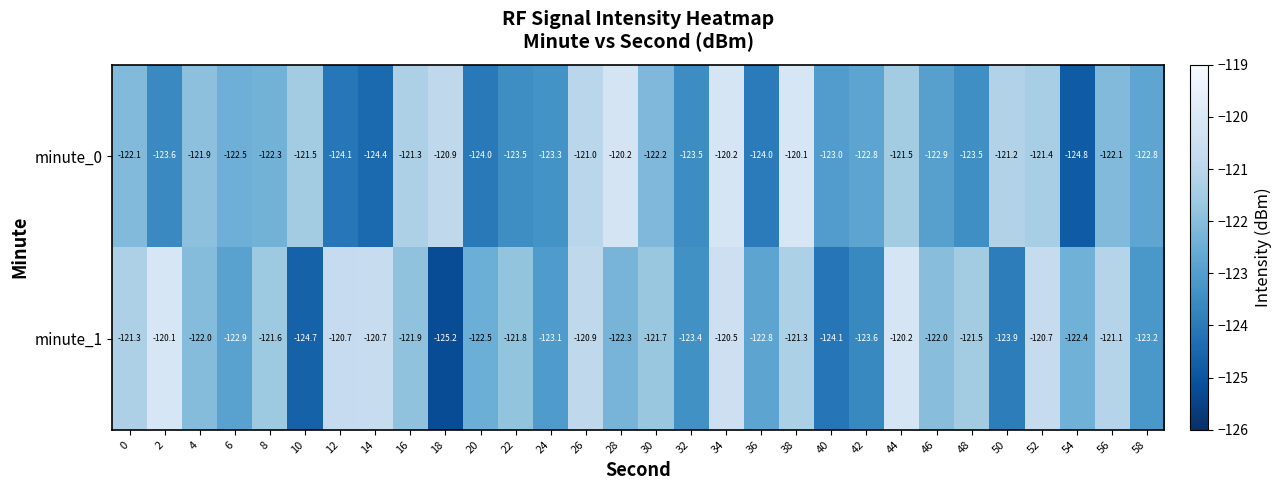

What is the highest value of the minute_1 series?

-120.1